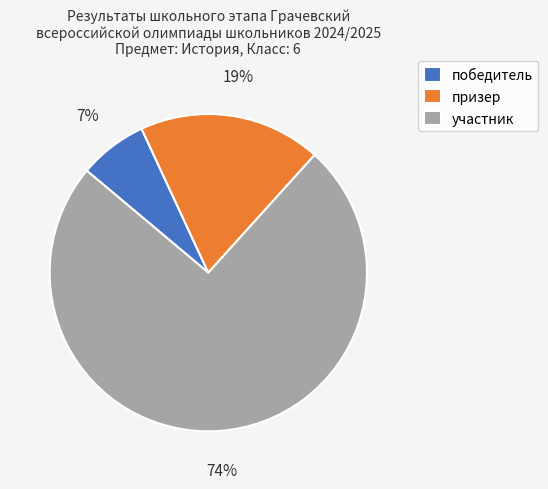

Is the sum of участник and призер greater than half?

Yes